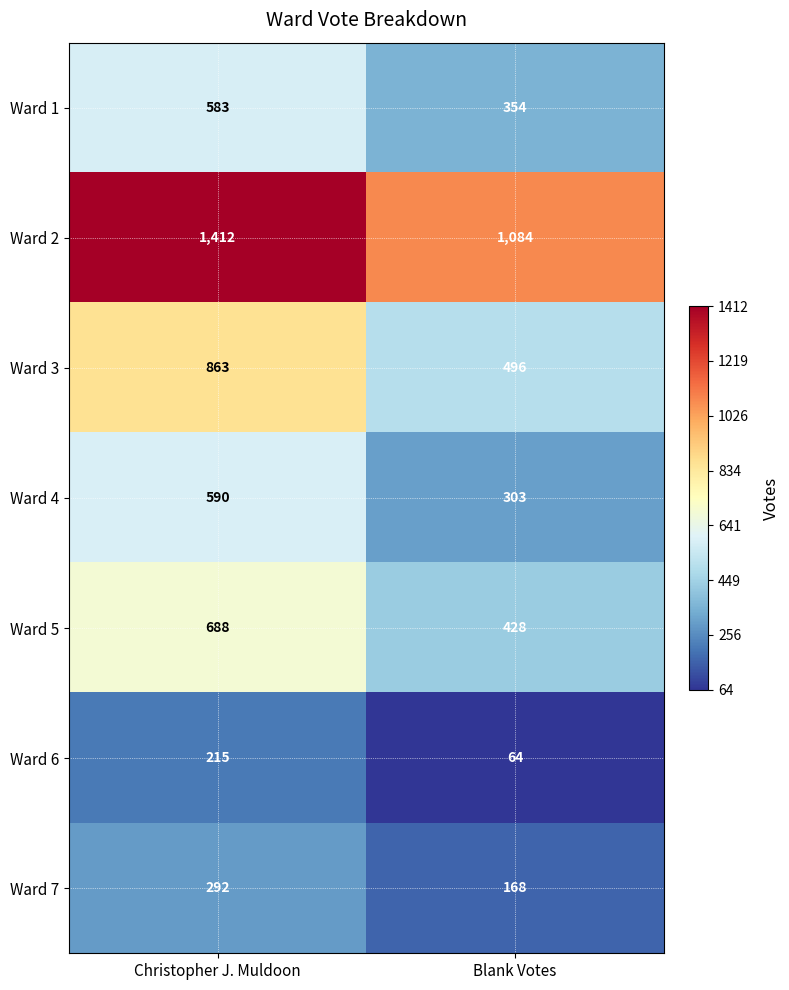

Is it true that Ward 6 equals 88 at Blank Votes?

False